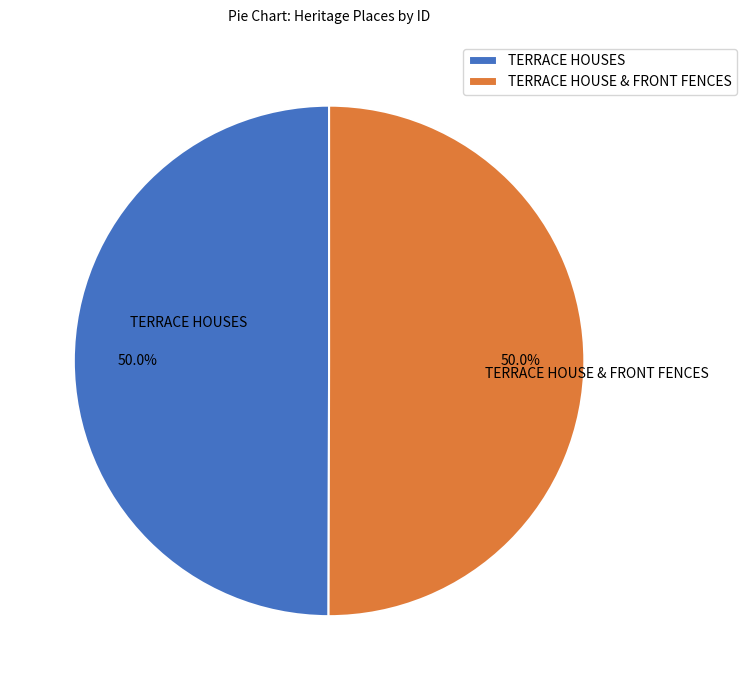

Approximately how many times larger is the value at TERRACE HOUSES compared to TERRACE HOUSE & FRONT FENCES?

1.0